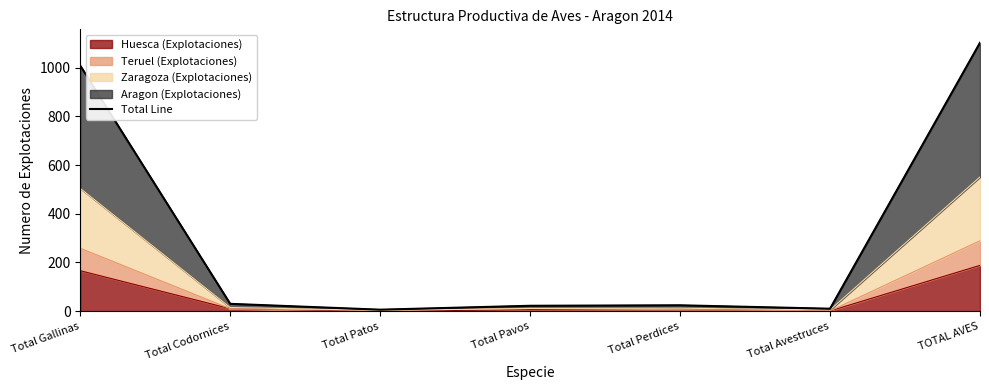

True or false: there are more than 0 points higher than both neighbors.

True